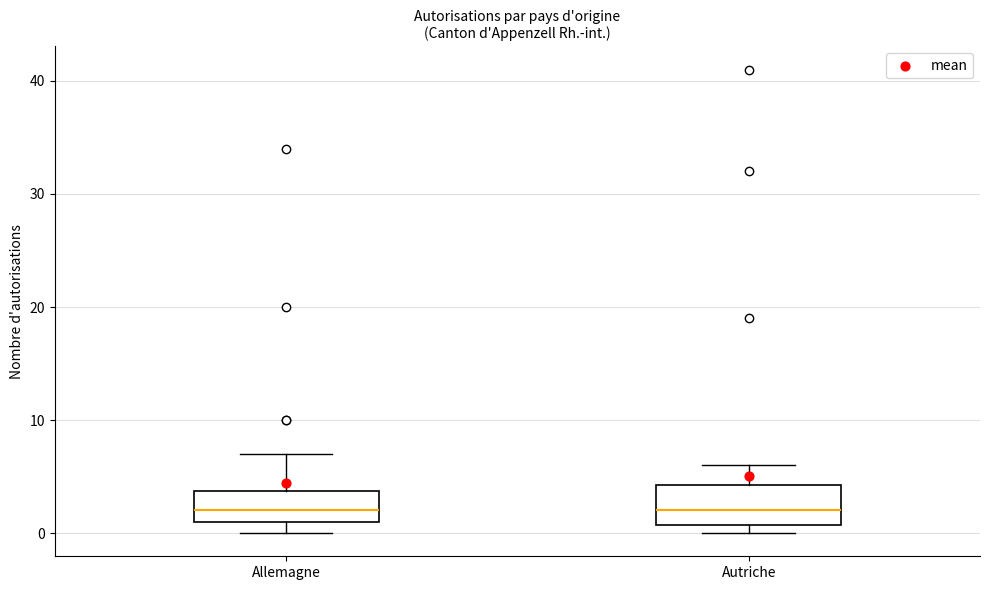

Reading left to right, transcribe this box plot: for each box, give where its median line is, the range the box spans, and where its two whiskers end, as read against the y-axis. The values are not printed on the chart, so give them approximately, as read against the axis.

Allemagne: median 2, box 1 to 4, whiskers 0 to 7
Autriche: median 2, box 1 to 4, whiskers 0 to 6